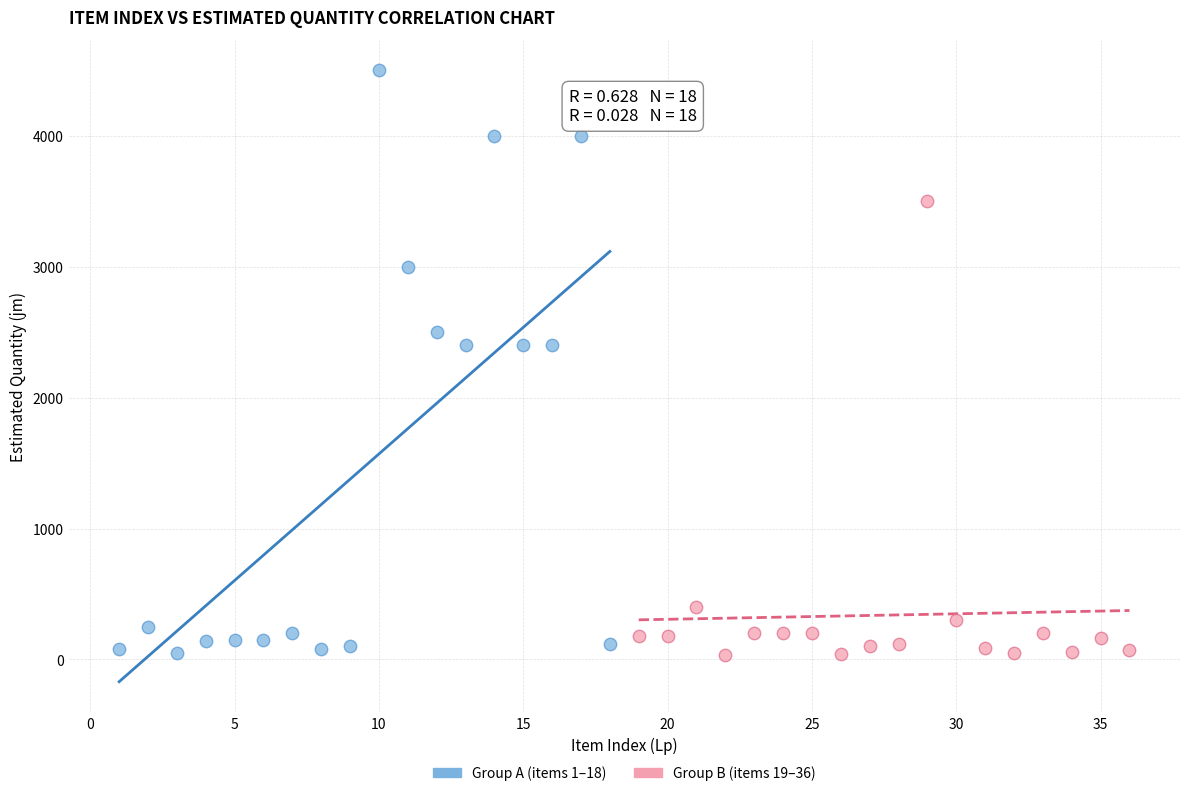

Which series reaches the maximum Y coordinate?

Group A (items 1–18)